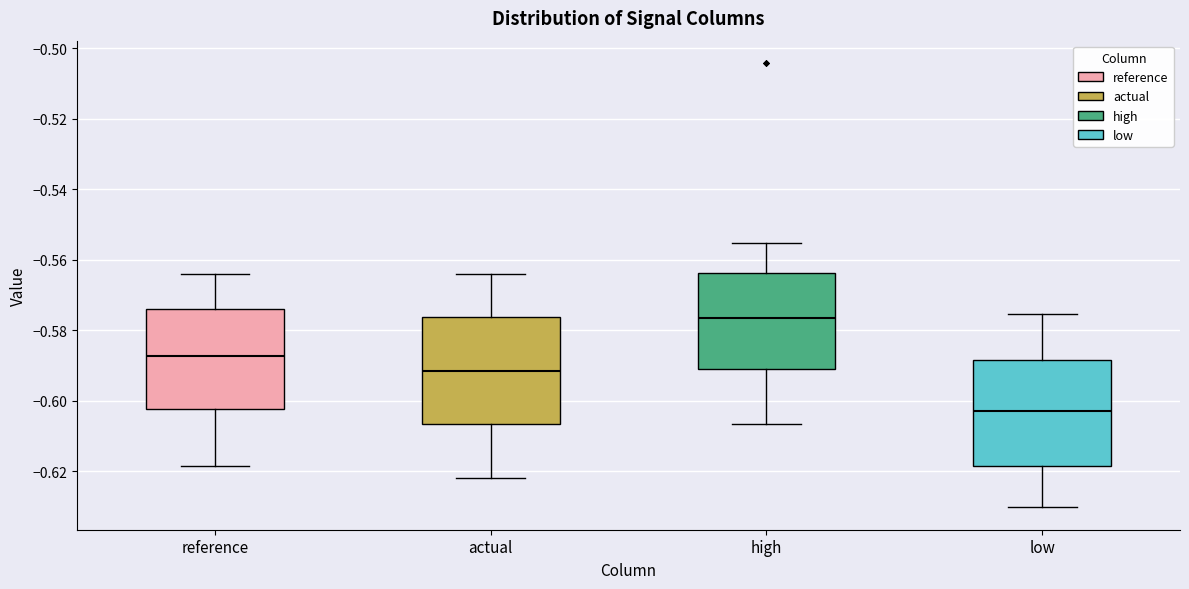

Reading left to right, read every box against the y-axis: the position of its median line, the range the box covers, and the ends of its whiskers. The values are not printed on the chart, so give them approximately, as read against the axis.

reference: median -0.588, box -0.602 to -0.574, whiskers -0.618 to -0.564
actual: median -0.592, box -0.606 to -0.576, whiskers -0.622 to -0.564
high: median -0.576, box -0.592 to -0.564, whiskers -0.606 to -0.556
low: median -0.602, box -0.618 to -0.588, whiskers -0.630 to -0.576